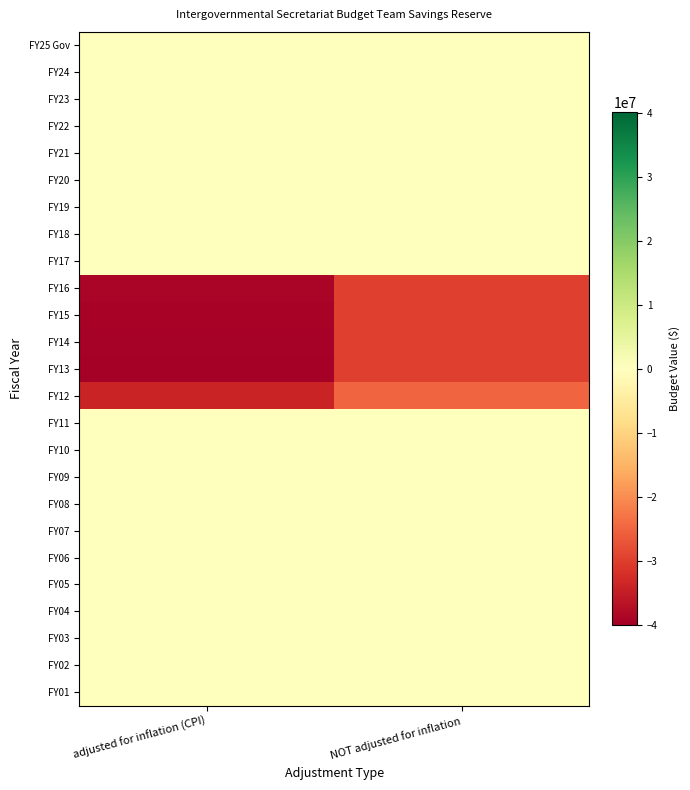

What is the smallest value displayed?

-40114396